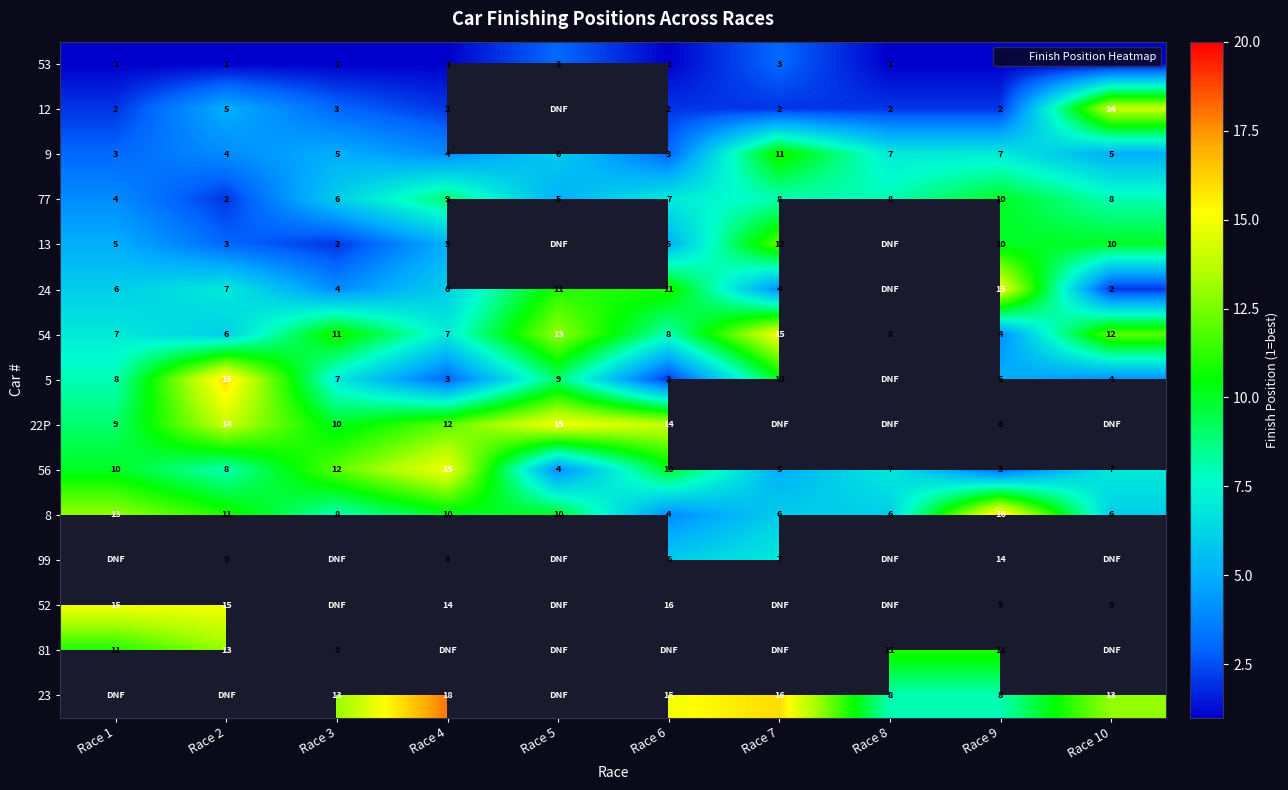

True or false: 81 has a value of 4.9 at Race 8.

False